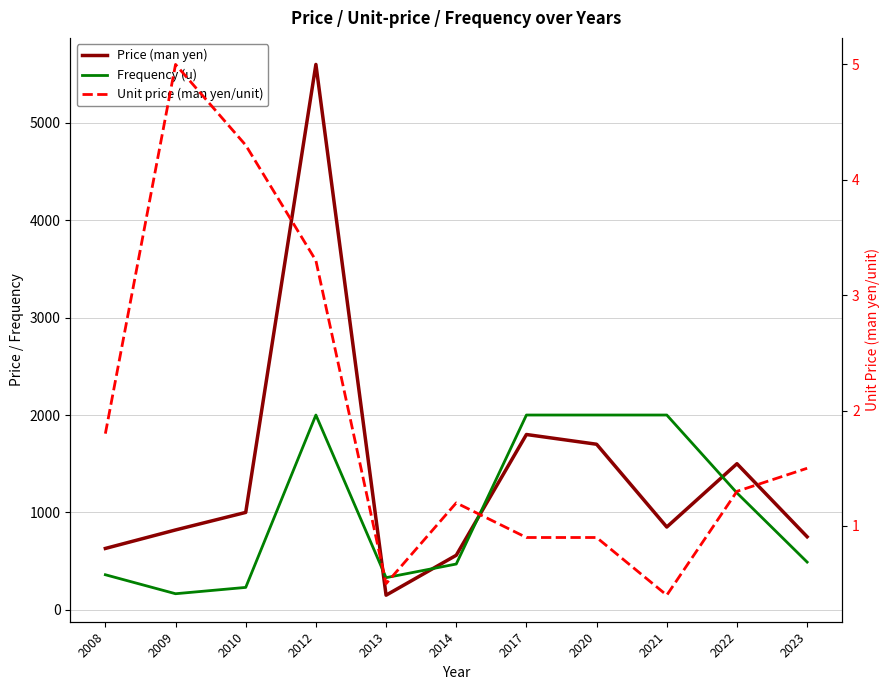

What is the total value across all series at 2014?

1031.2